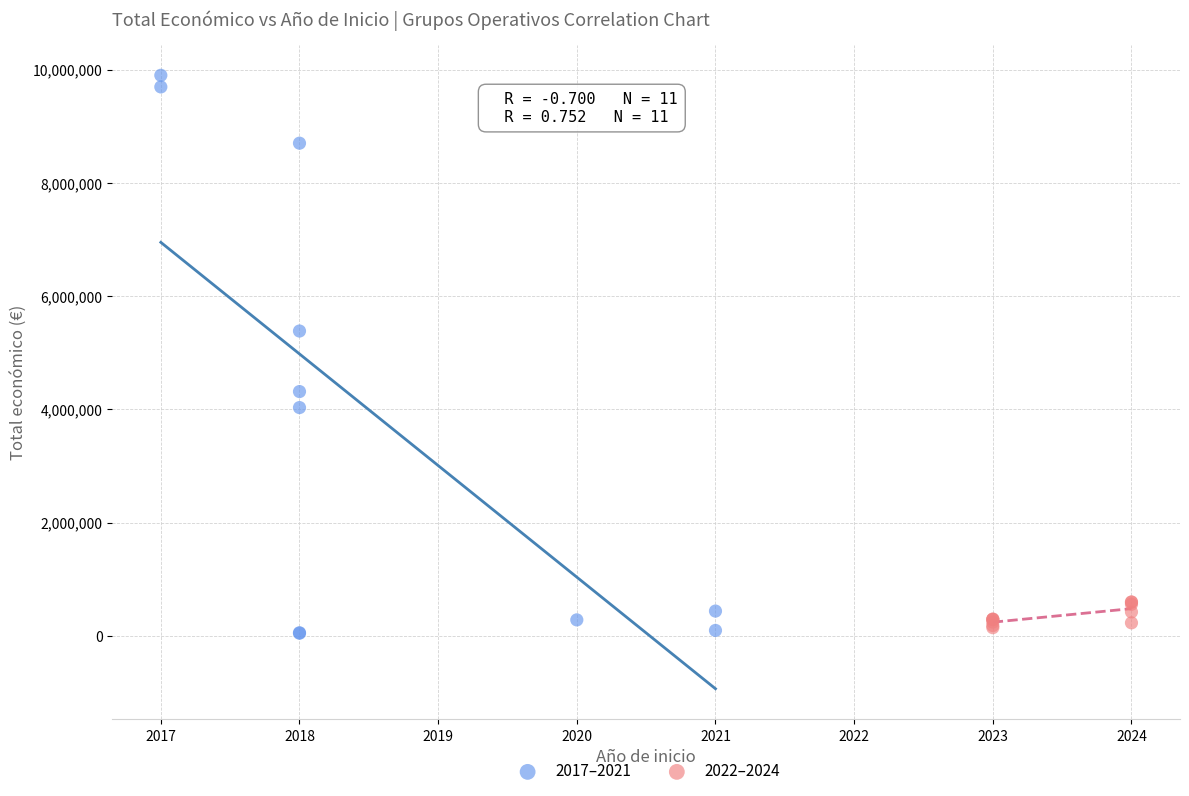

Which series has the widest spread of Y values?

2017–2021